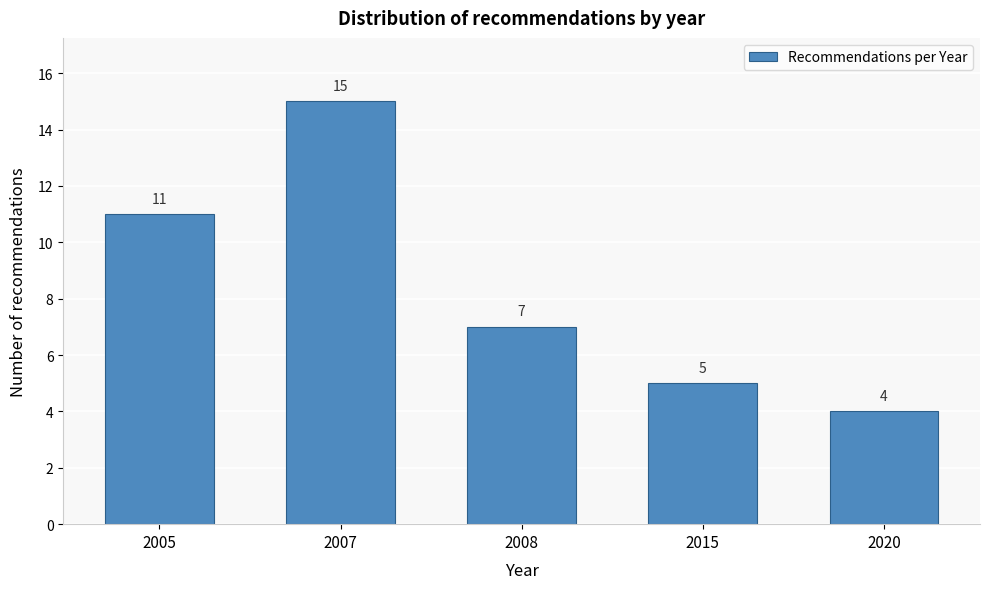

Reading left to right, transcribe all the data shown in this chart.

2005=11	2007=15	2008=7	2015=5	2020=4